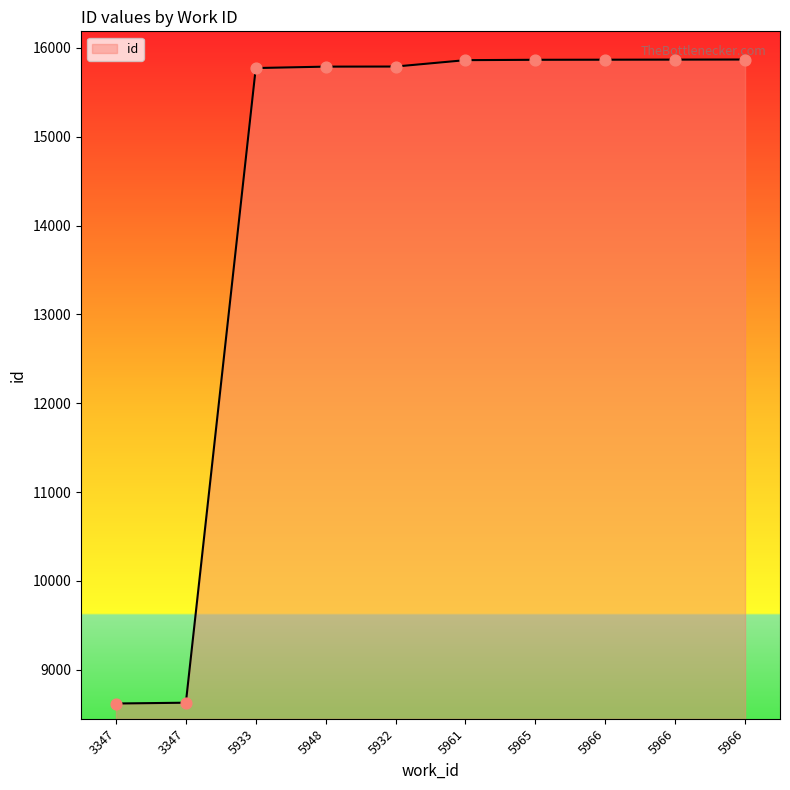

What is the change in value from 5965 to 5966?

+1